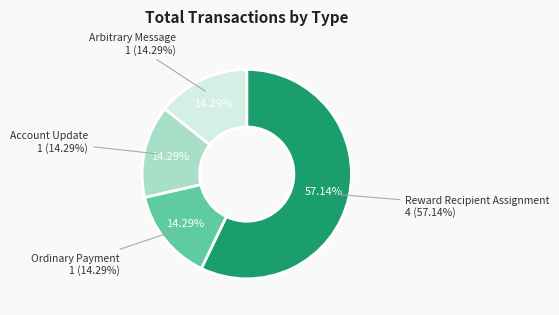

To the nearest percent, what percentage of the pie is Account Update?

14%